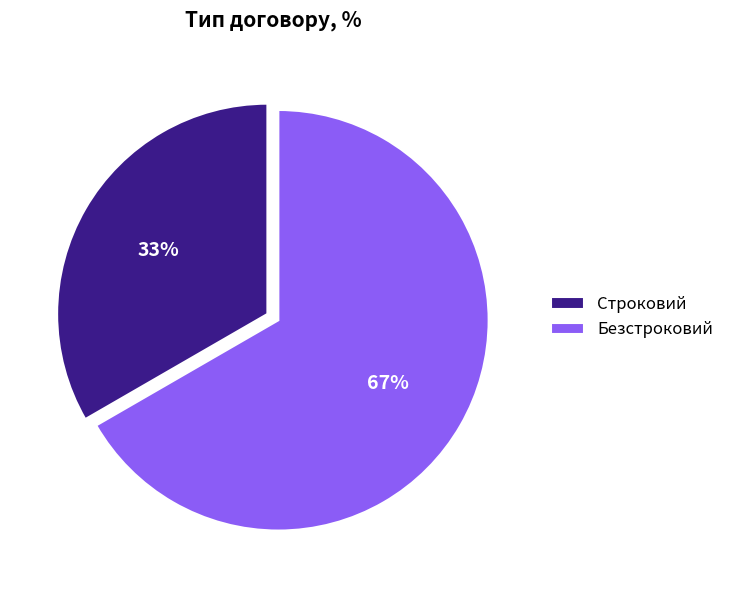

Between Строковий and Безстроковий, which is larger?

Безстроковий